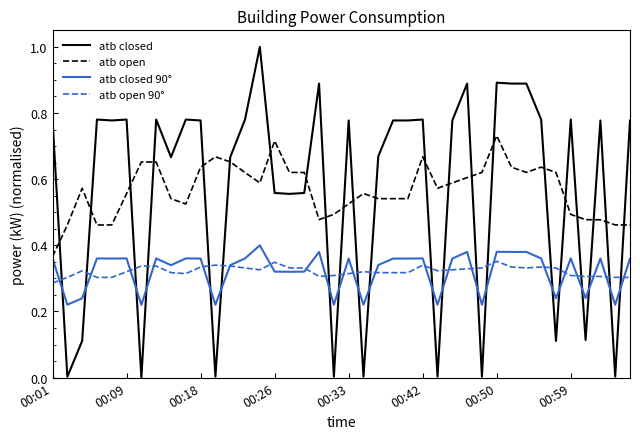

True or false: atb open and atb open 90° cross at least once.

False